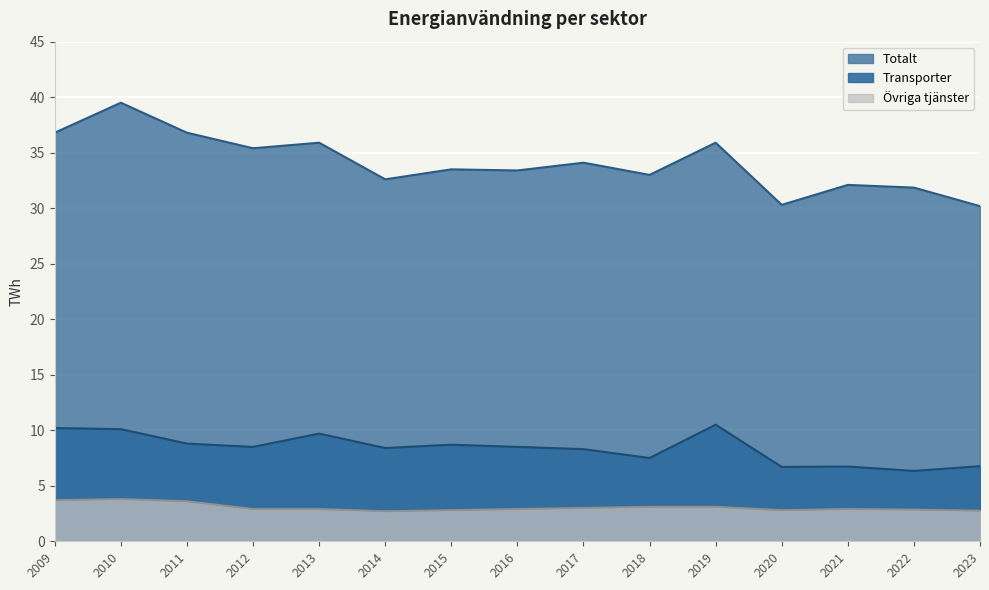

List the series in order of their overall mean, highest first.

Totalt, Transporter, Övriga tjänster